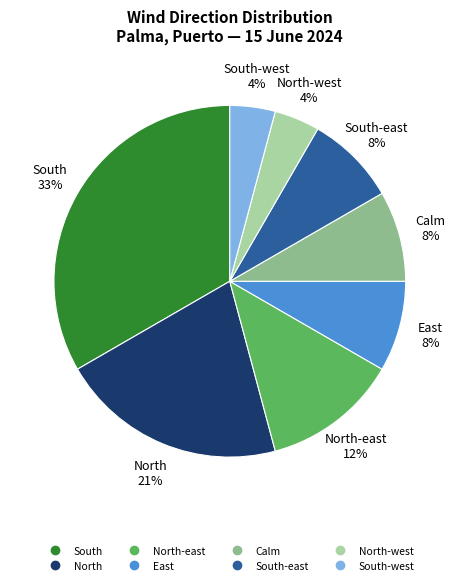

Is there a majority slice in this chart?

No